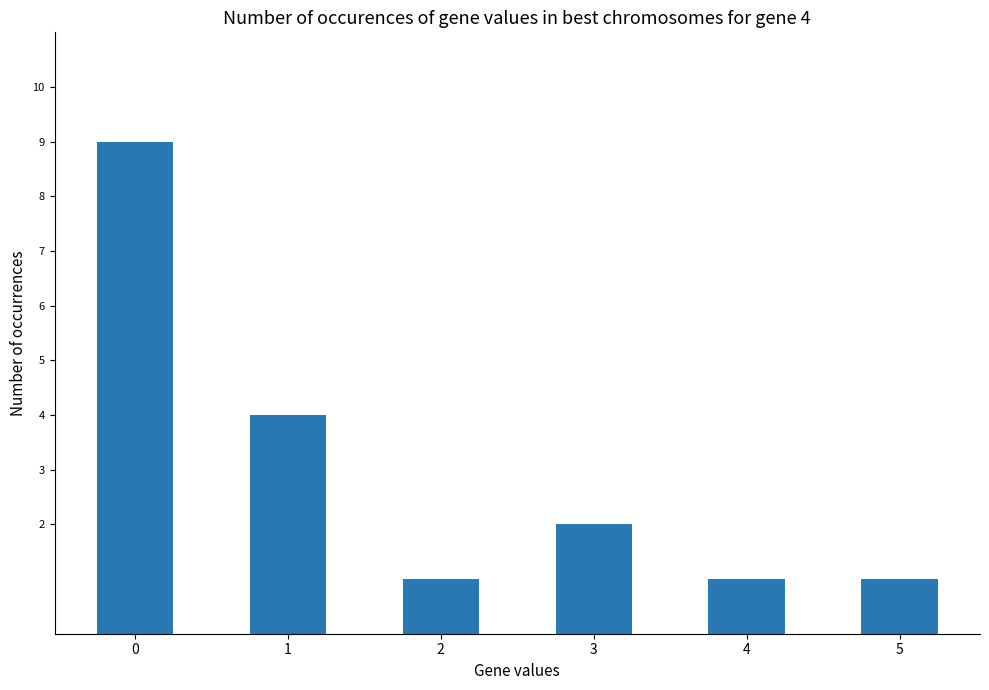

What is the sum of all values?

18